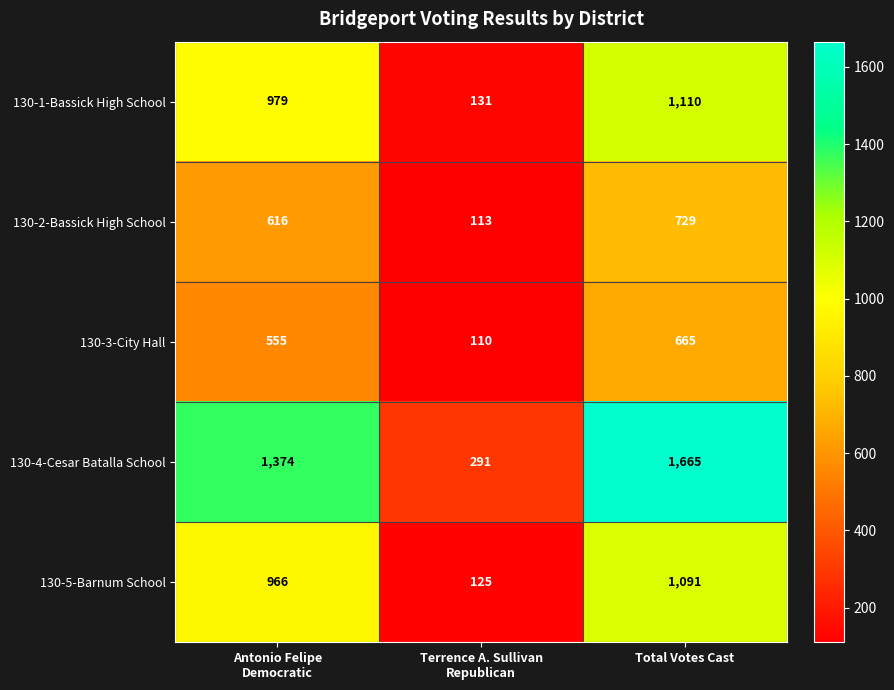

Is it true that 130-3-City Hall equals 665 at Total Votes Cast?

True